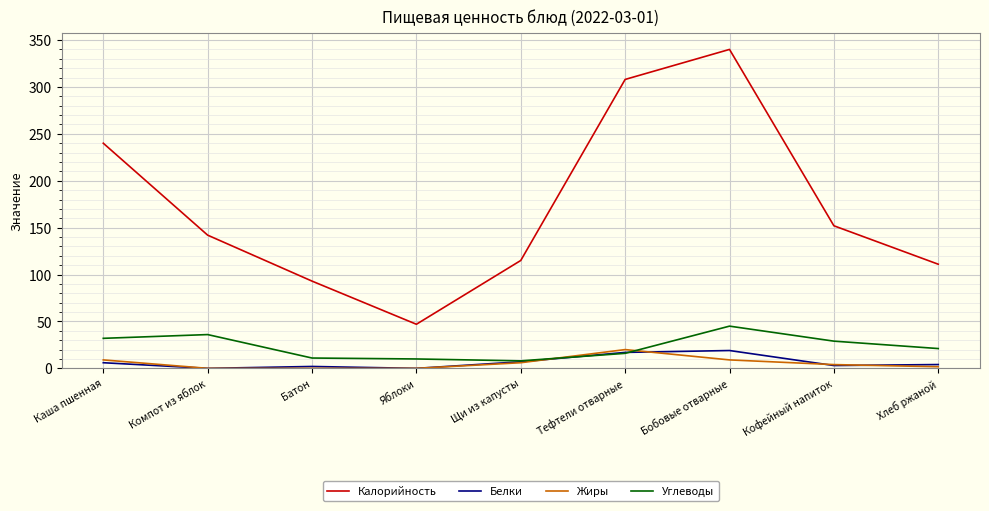

Which series has the largest range (max minus min)?

Калорийность